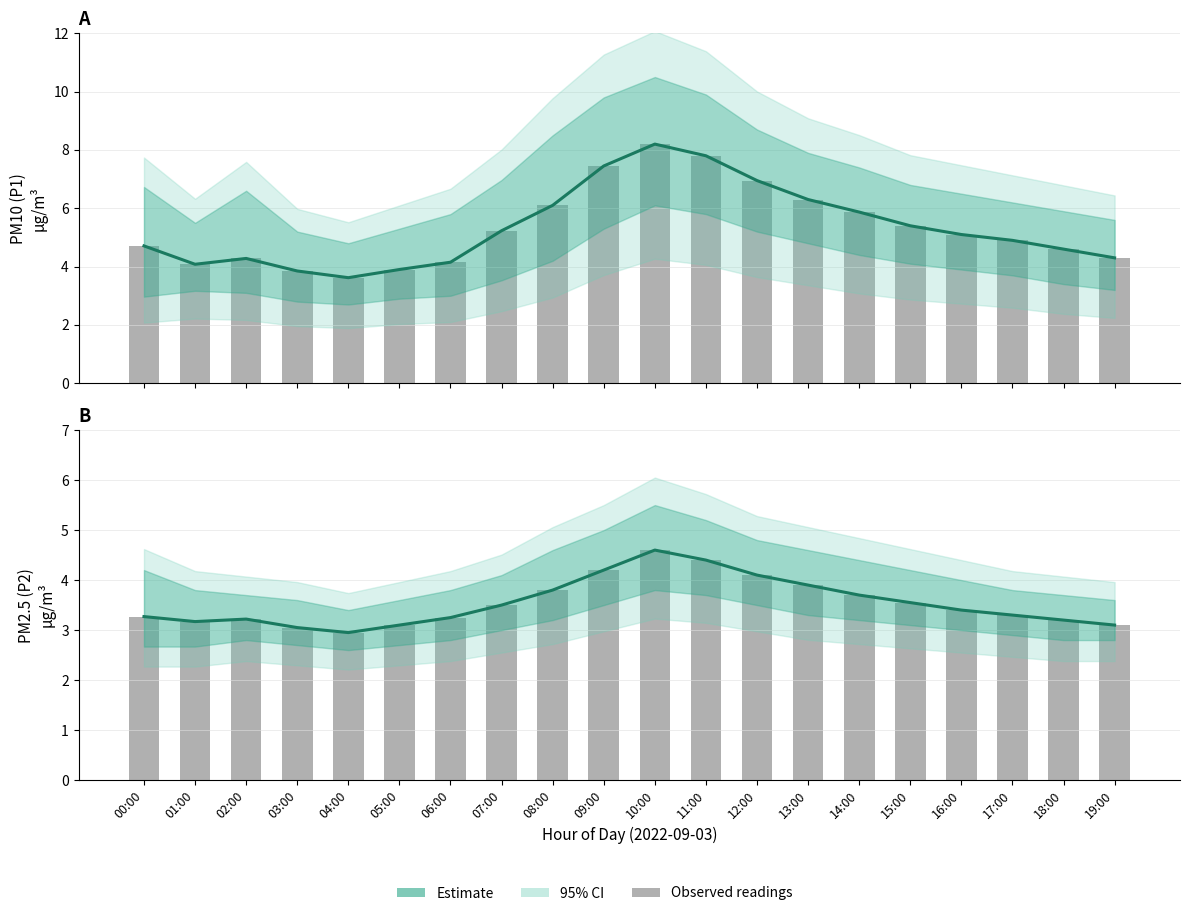

How many groups of bars are there?

20